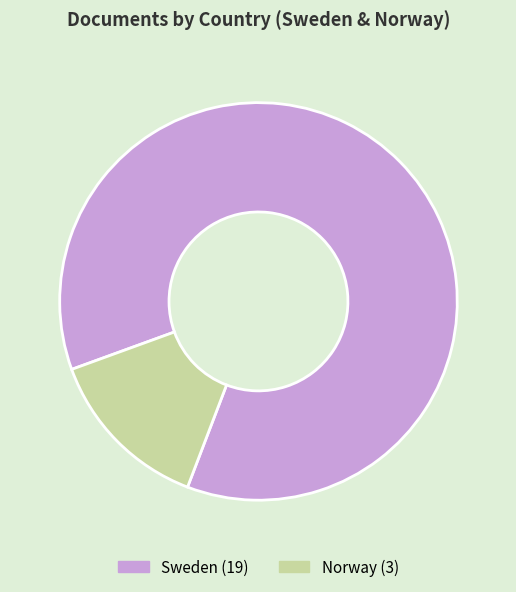

Is Norway the majority of the pie?

No